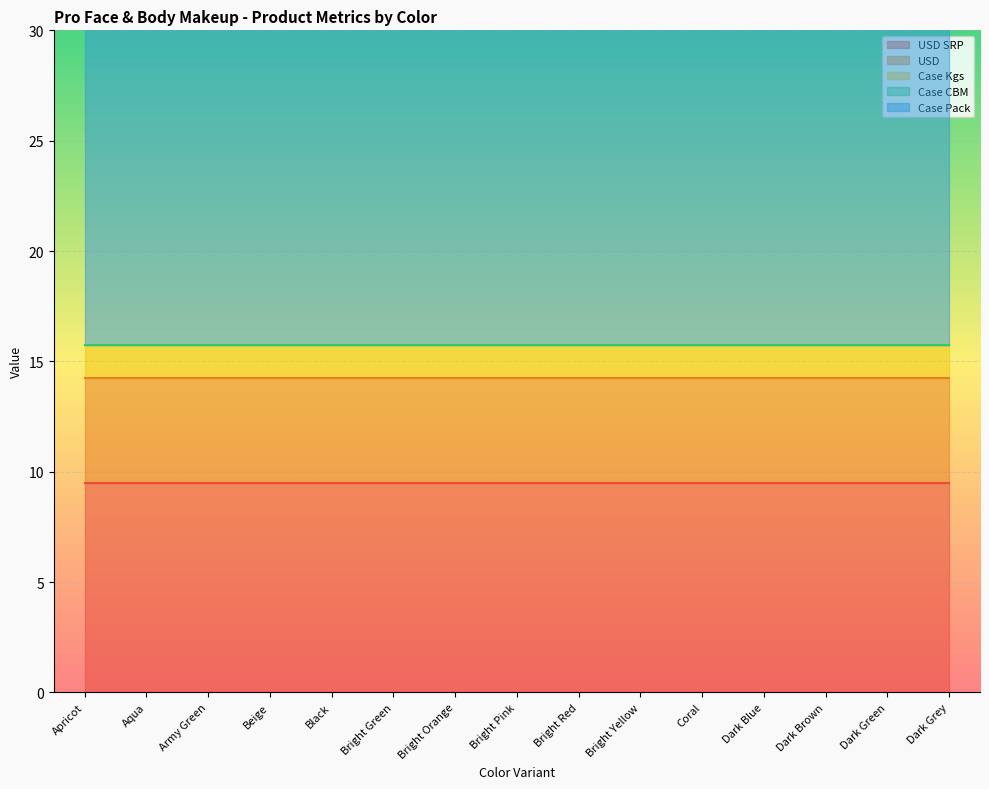

At which category is the sum across all series the highest?

Apricot